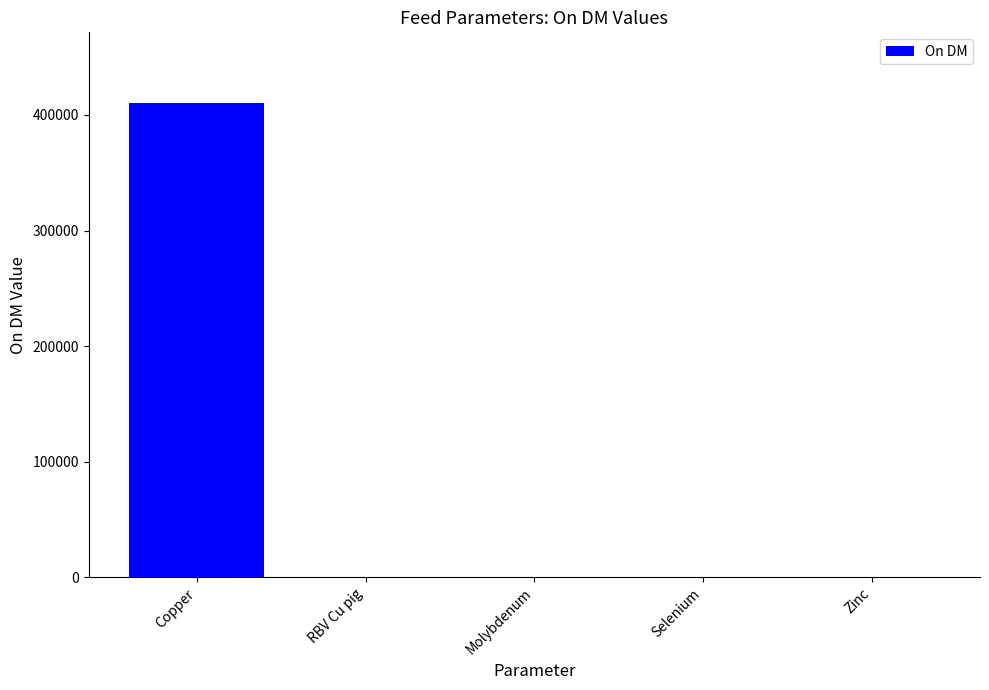

What is the difference between the values at Molybdenum and RBV Cu pig?

1